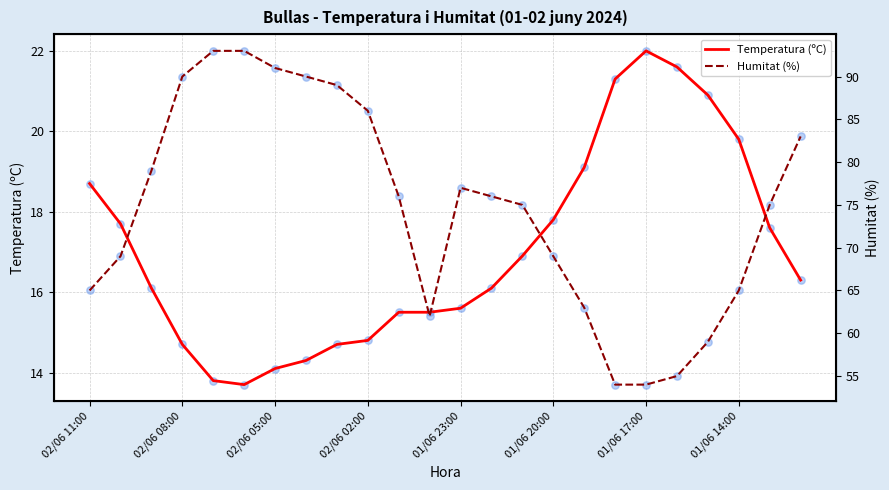

Which series has the largest Y range (max minus min)?

Humitat (%)